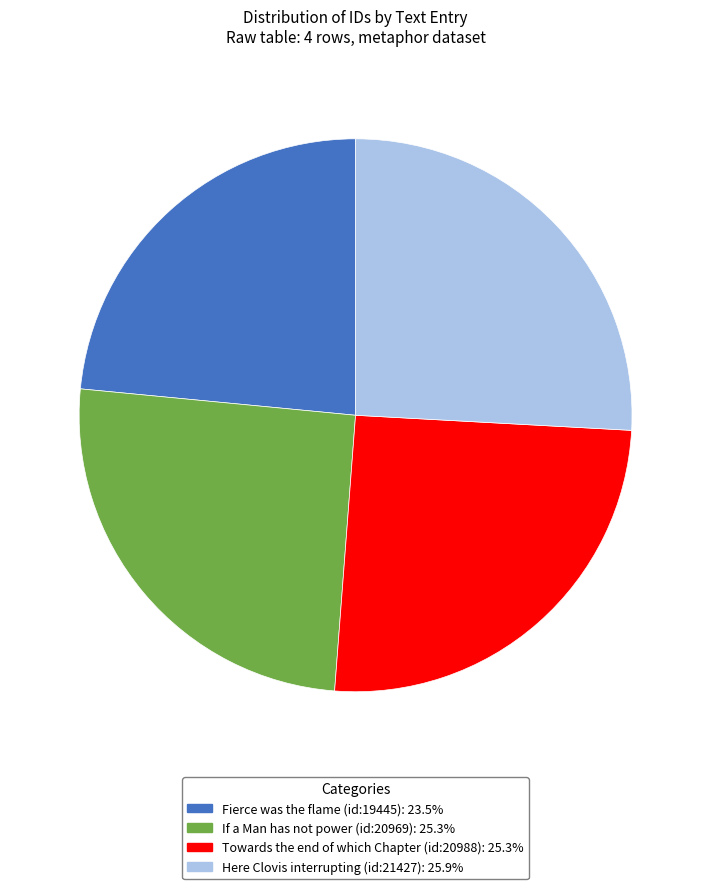

How many slices are in this pie chart?

4